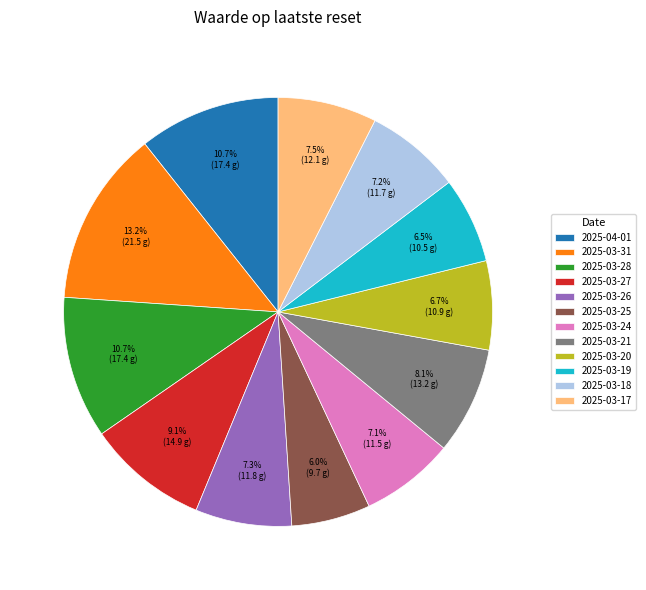

The 2025-03-25 slice represents 6% of the pie. True or false?

True